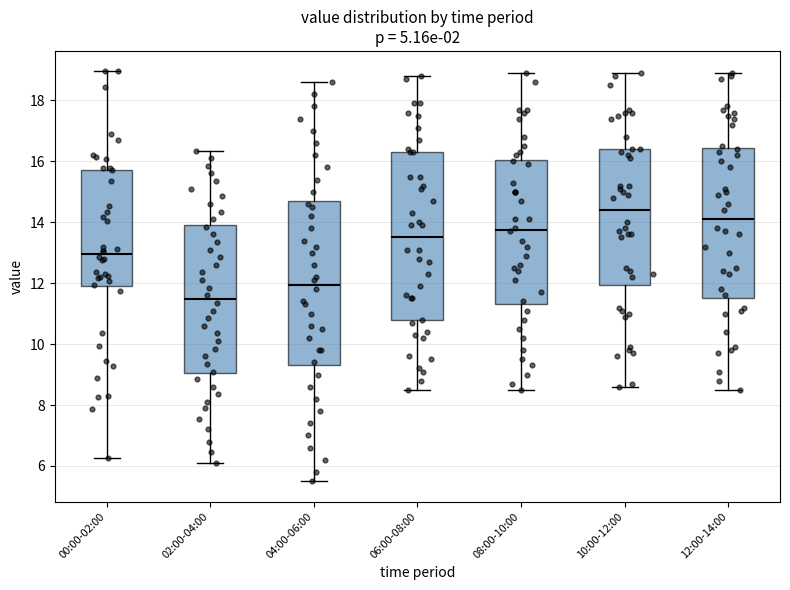

Where is the upper edge of the box for 10:00-12:00 on the y-axis? The values are not printed on the chart, so give them approximately, as read against the axis.

16.4